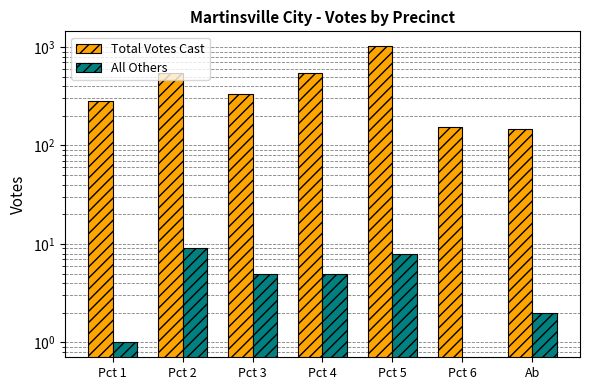

What is the sum of all Total Votes Cast values?

3020